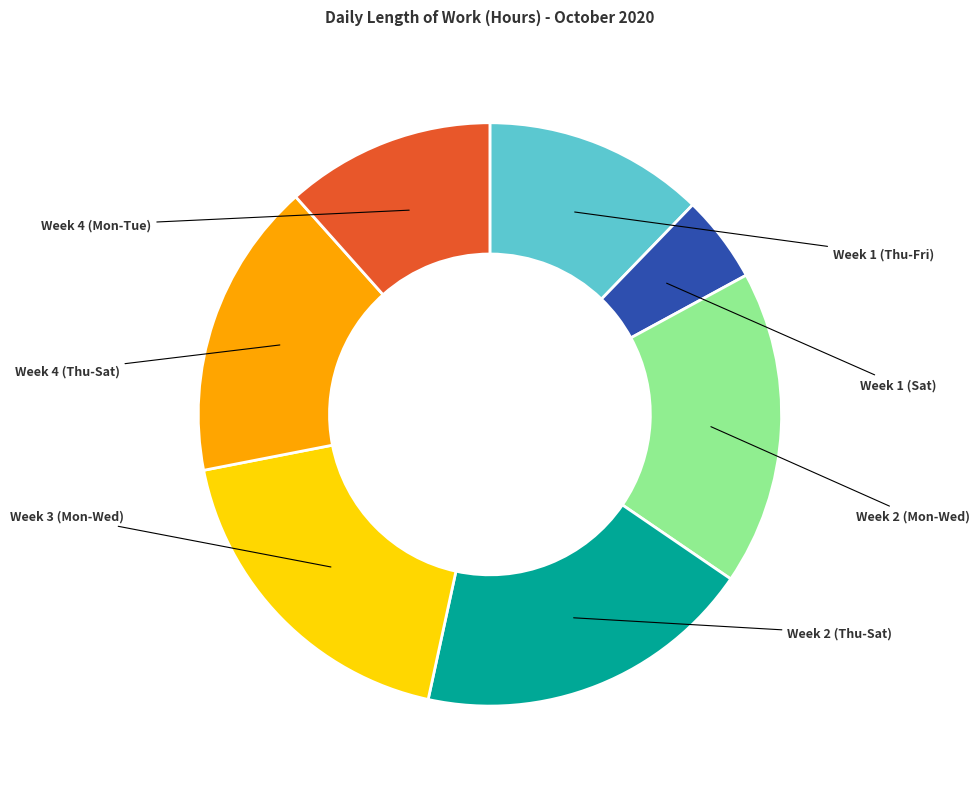

Does any single category account for the majority?

No